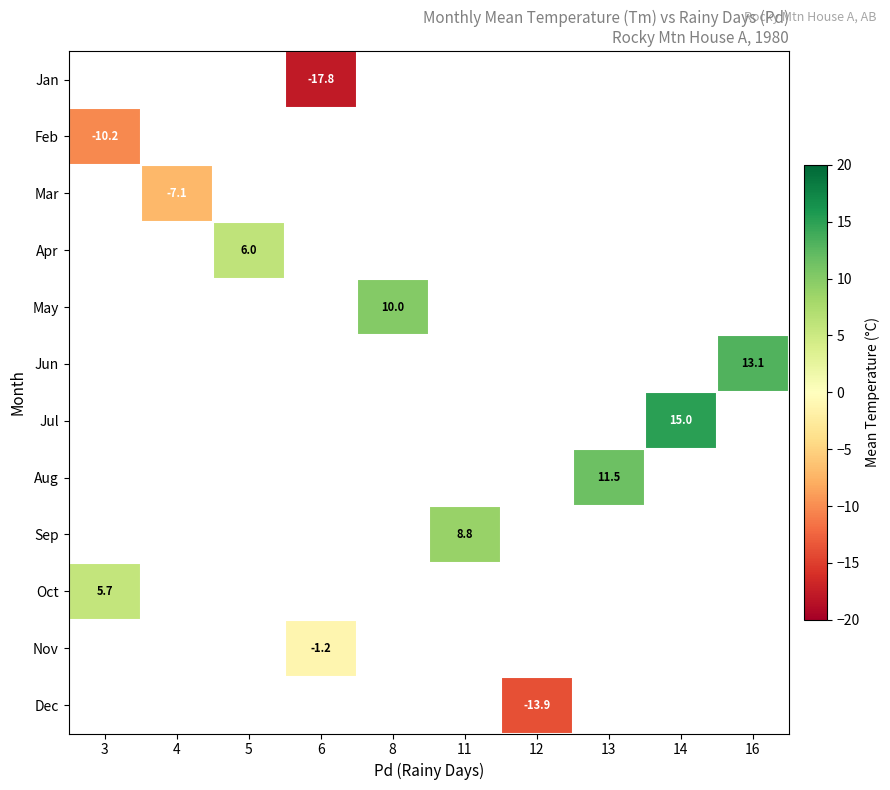

True or false: Jun has a value of 7.4 at 16.

False